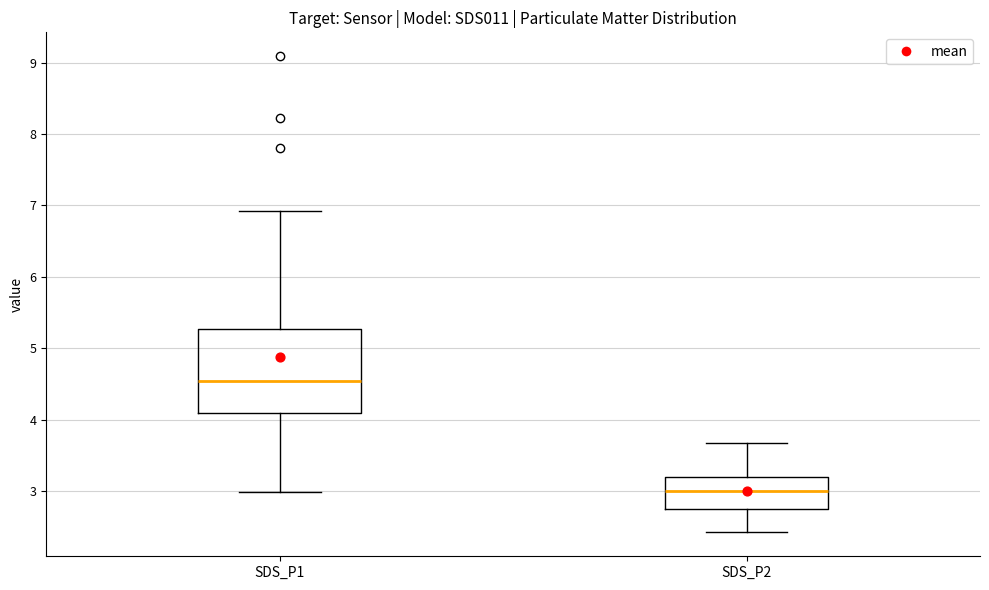

Which box has the highest median line?

SDS_P1